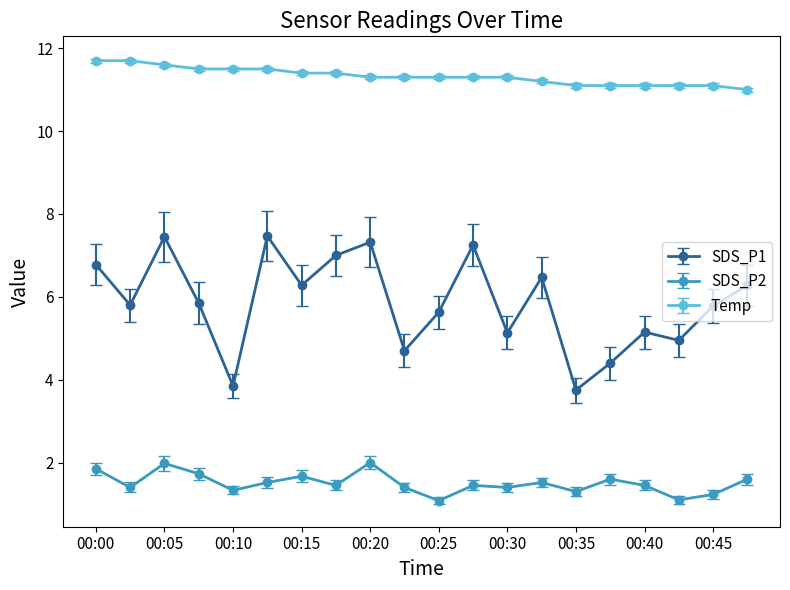

True or false: SDS_P1 and SDS_P2 intersect in this chart.

False